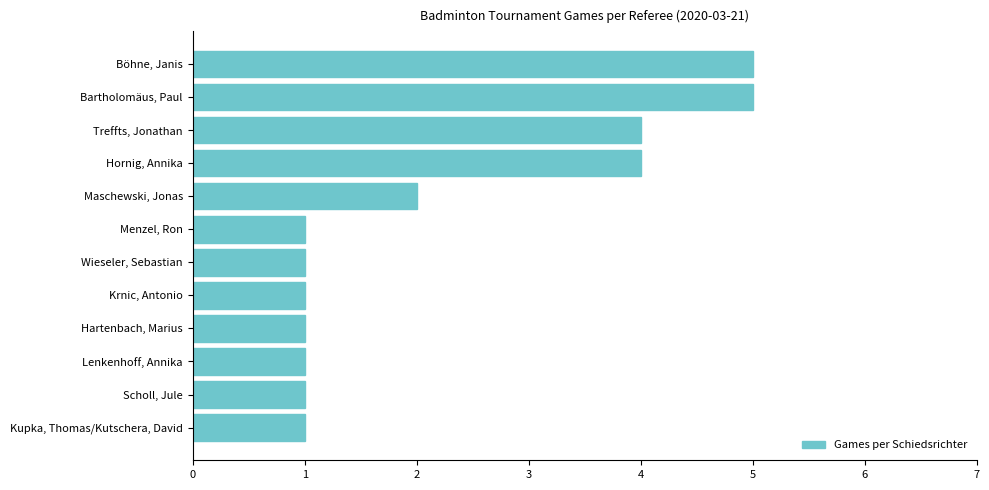

True or false: the data shows 1 at Menzel, Ron.

True